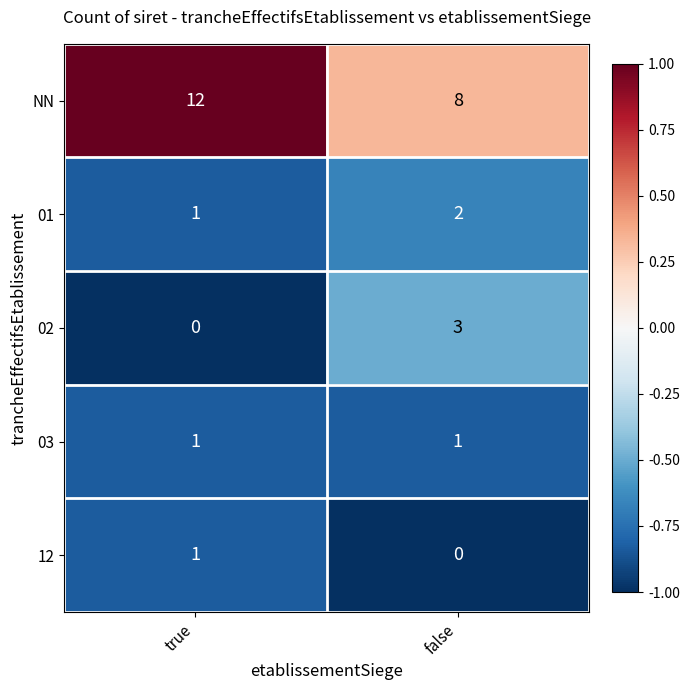

Reading left to right, list all the values displayed in this chart.

NN: 12	8
01: 1	2
02: 0	3
03: 1	1
12: 1	0